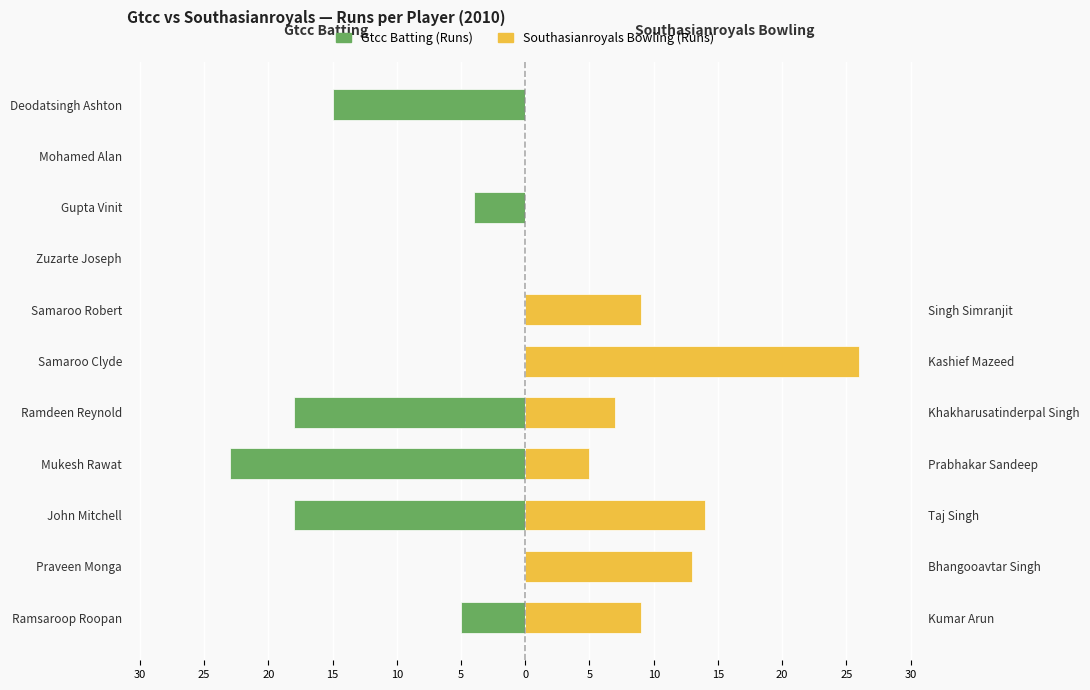

Reading right to left, extract all data points from this chart.

Gtcc Batting (Runs): -15	0	-4	0	0	0	-18	-23	-18	0	-5
Southasianroyals Bowling (Runs): 0	0	0	0	9	26	7	5	14	13	9